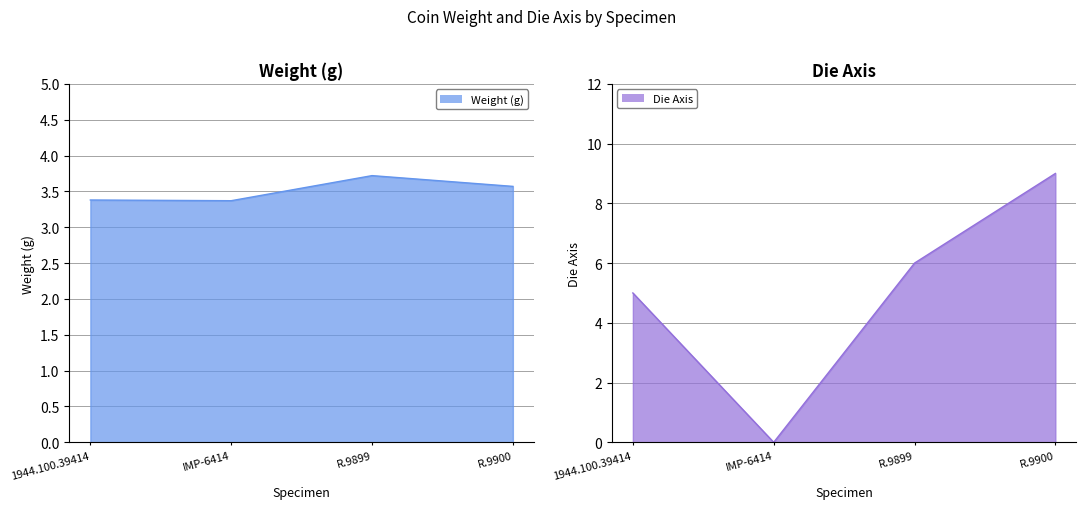

Rank the series by their maximum value, from highest to lowest.

axis, weight